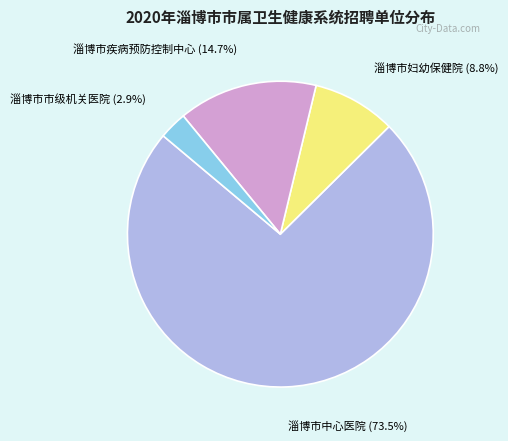

Rank the categories by value from highest to lowest.

淄博市中心医院, 淄博市疾病预防控制中心, 淄博市妇幼保健院, 淄博市市级机关医院